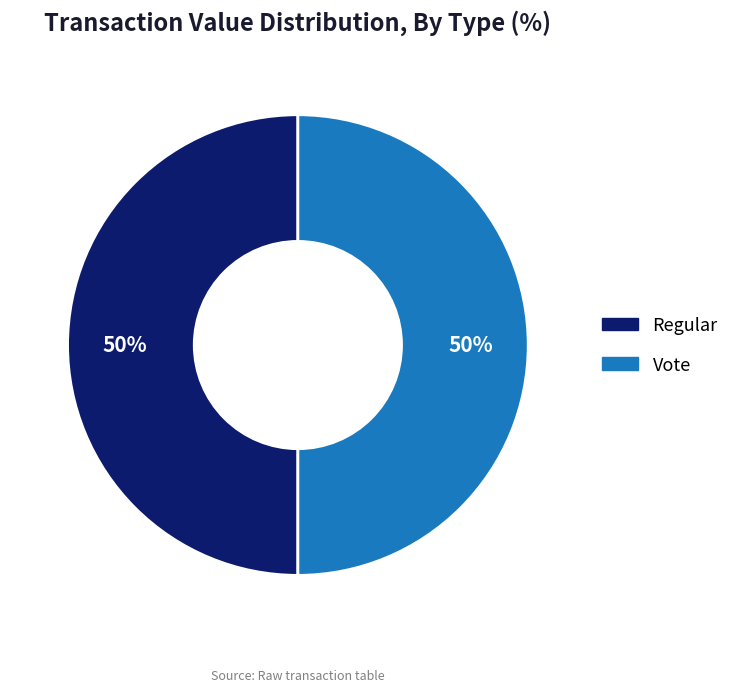

Do Vote and Regular together represent more than half of the pie?

Yes